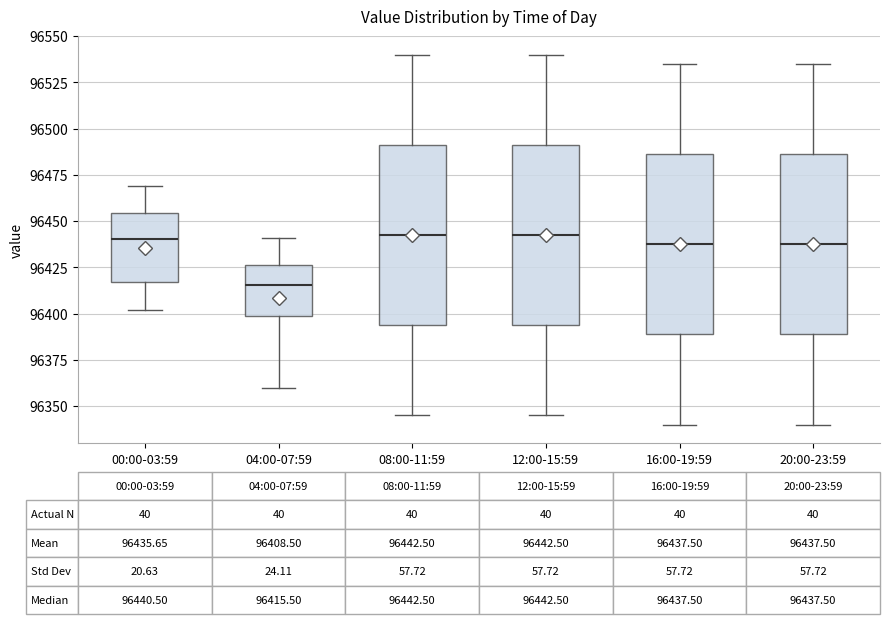

Which box has the lowest median line?

04:00-07:59